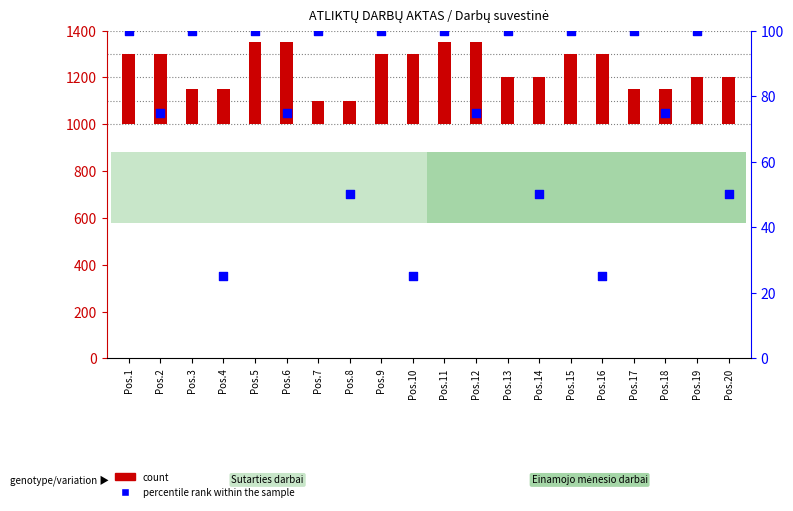

At which category is the sum across all series the highest?

Pos.5